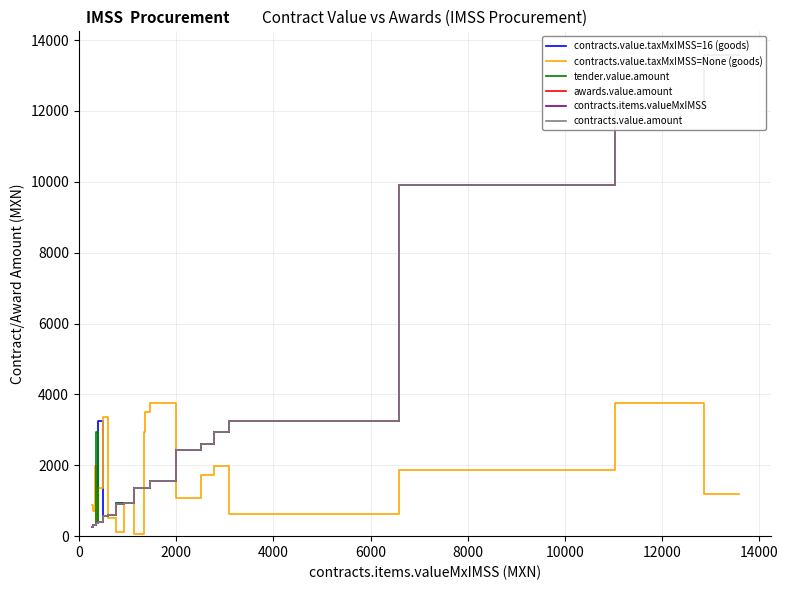

How many data points in contracts.value.taxMxIMSS=None (goods) are less than 1345?

10